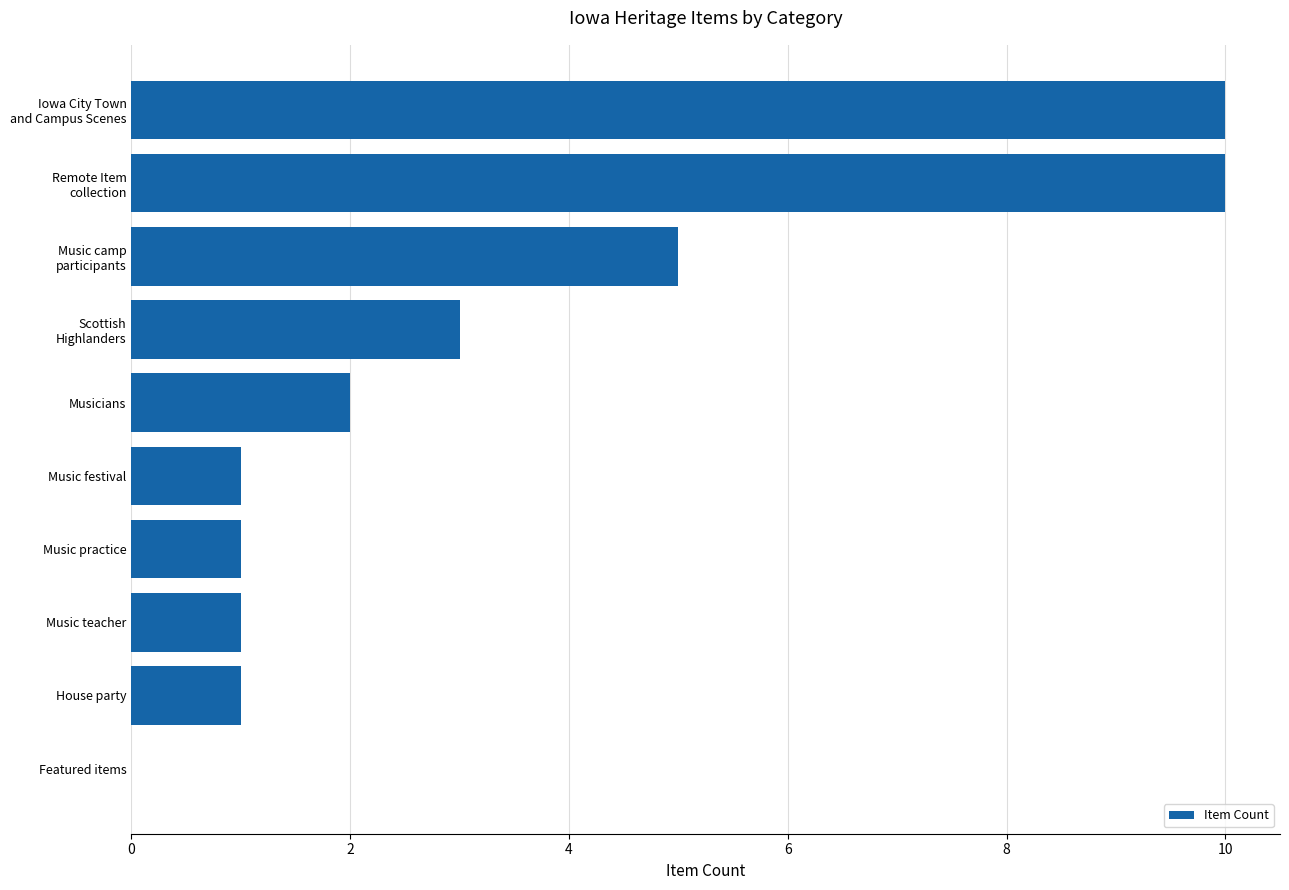

What is the sum of all values?

34